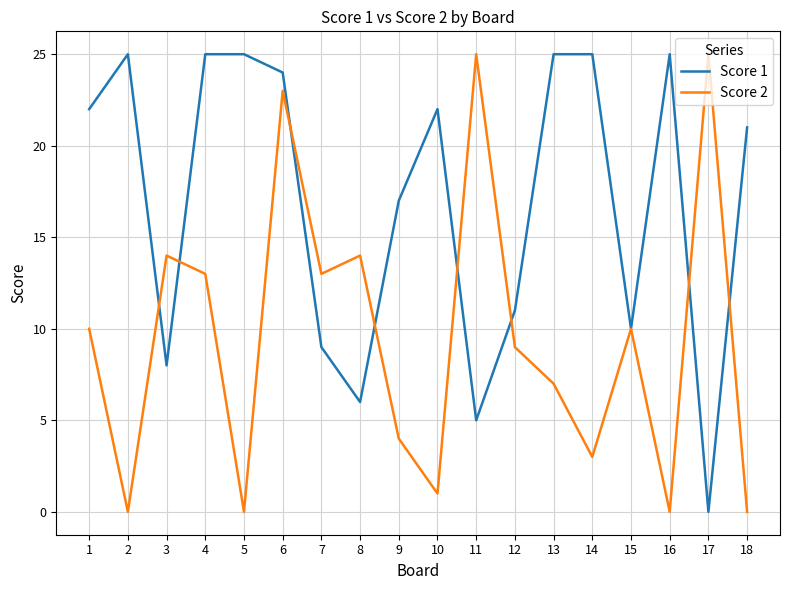

At 18, list the series in order from smallest to largest.

Score 2, Score 1